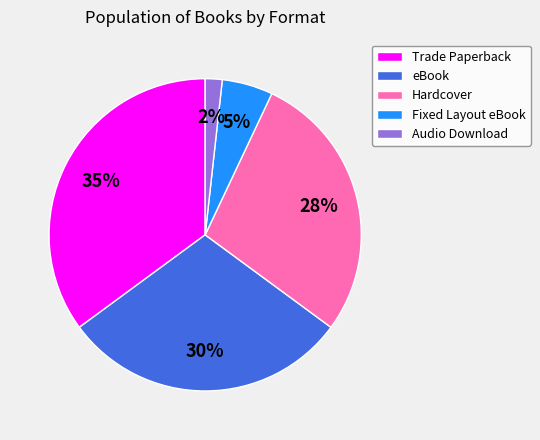

Combined, do Trade Paperback and eBook account for over 50%?

Yes